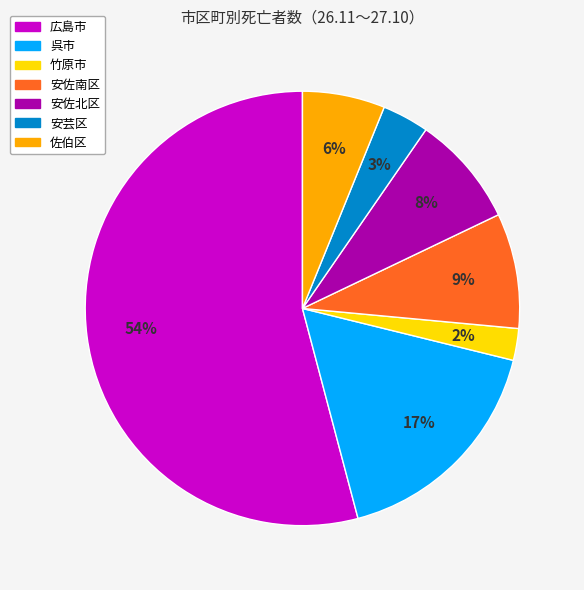

Is there a majority slice in this chart?

Yes